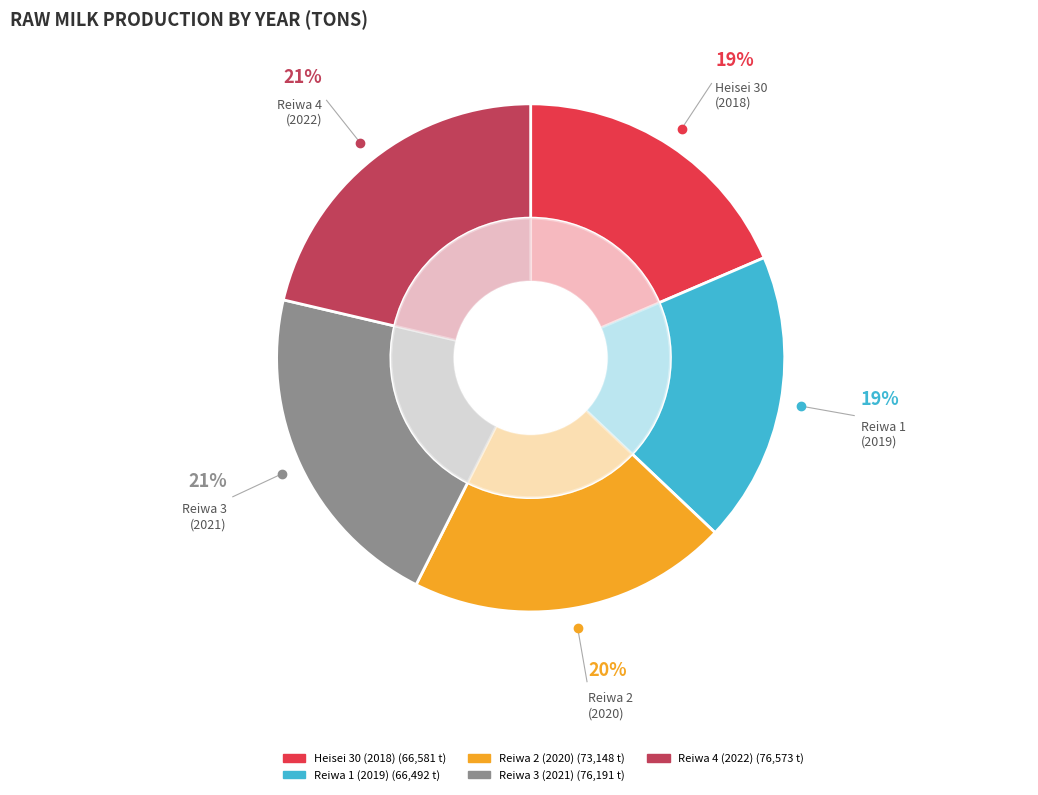

What is the largest slice in the pie chart?

4